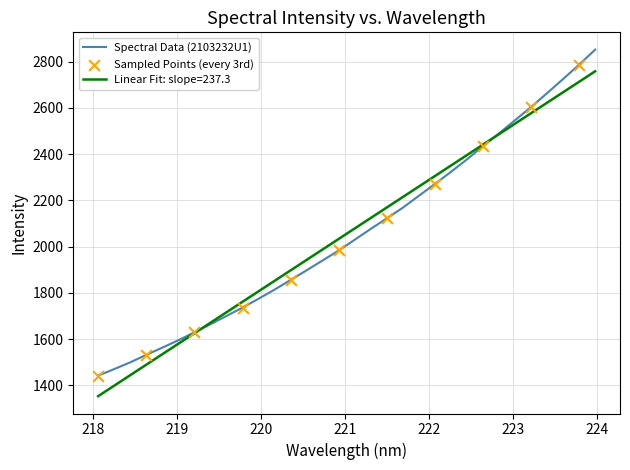

Which series has the widest spread of values?

Spectral Data (2103232U1)